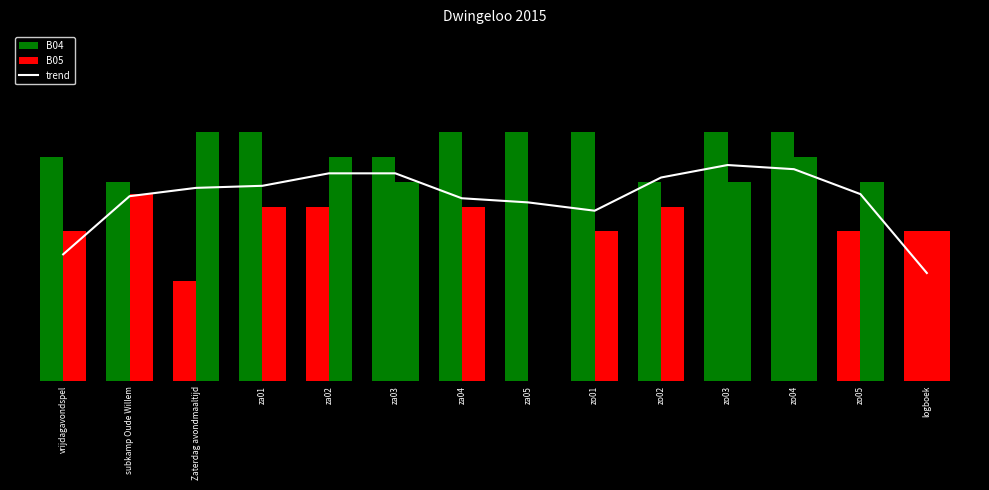

What is the change in value from za04 to zo04?

+1.2